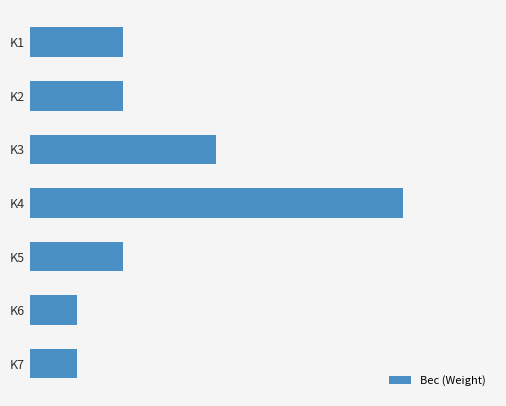

What is the greatest value displayed?

0.4